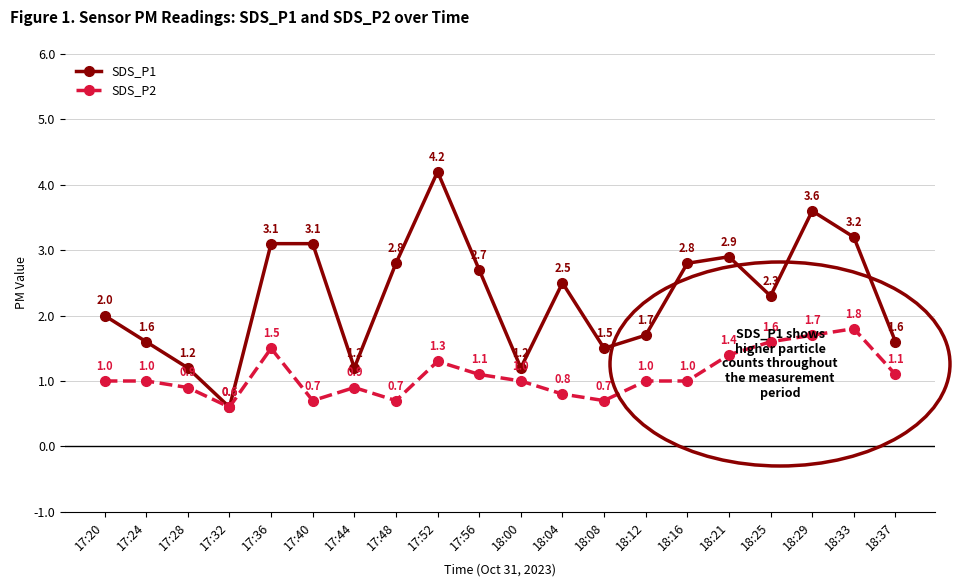

What is the average value of the SDS_P2 series?

1.1